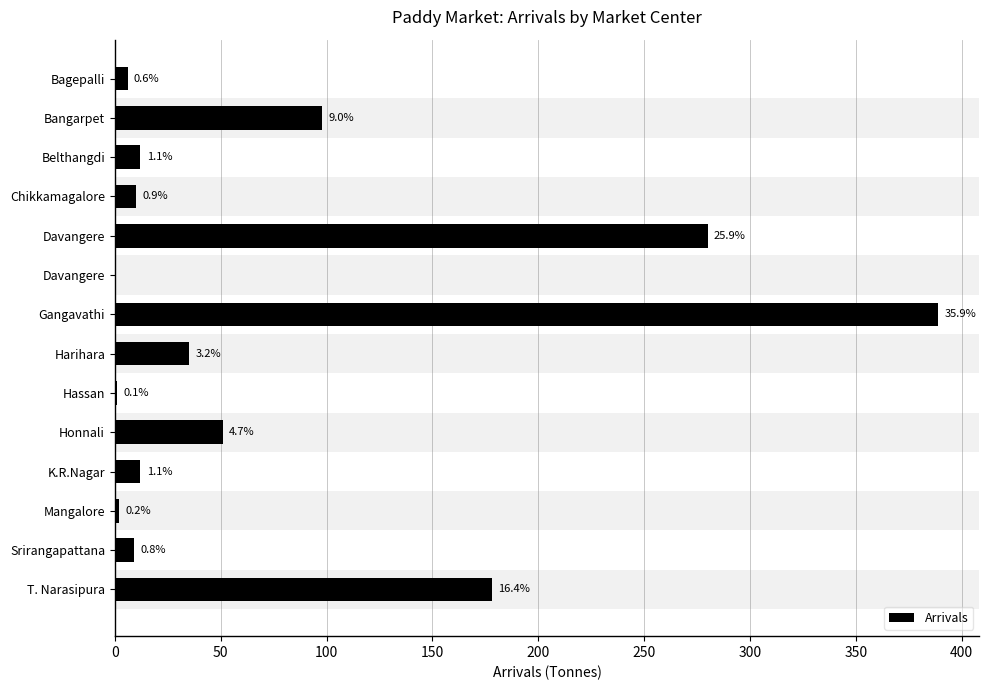

How many positive values are there?

13